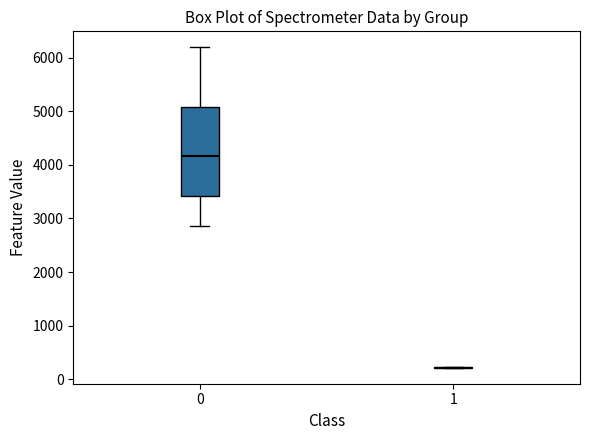

Reading left to right, read every box against the y-axis: the position of its median line, the range the box covers, and the ends of its whiskers. The values are not printed on the chart, so give them approximately, as read against the axis.

0: median 4200, box 3400 to 5100, whiskers 2900 to 6200
1: box collapsed to a line at 200, whiskers 200 to 200